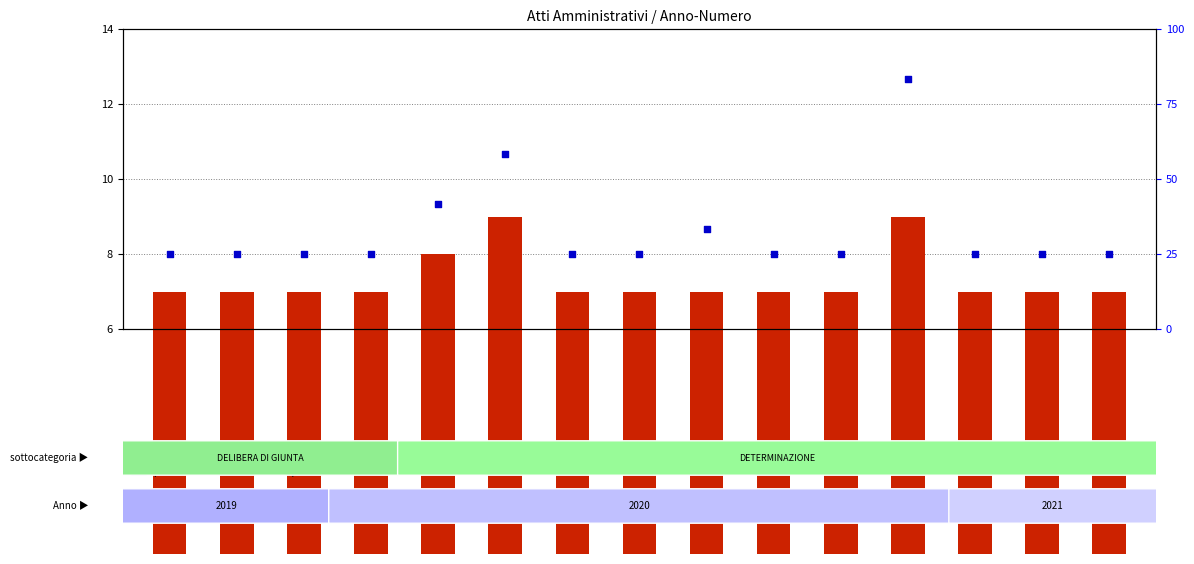

Which series has the largest total across all categories?

percentile rank within the sample